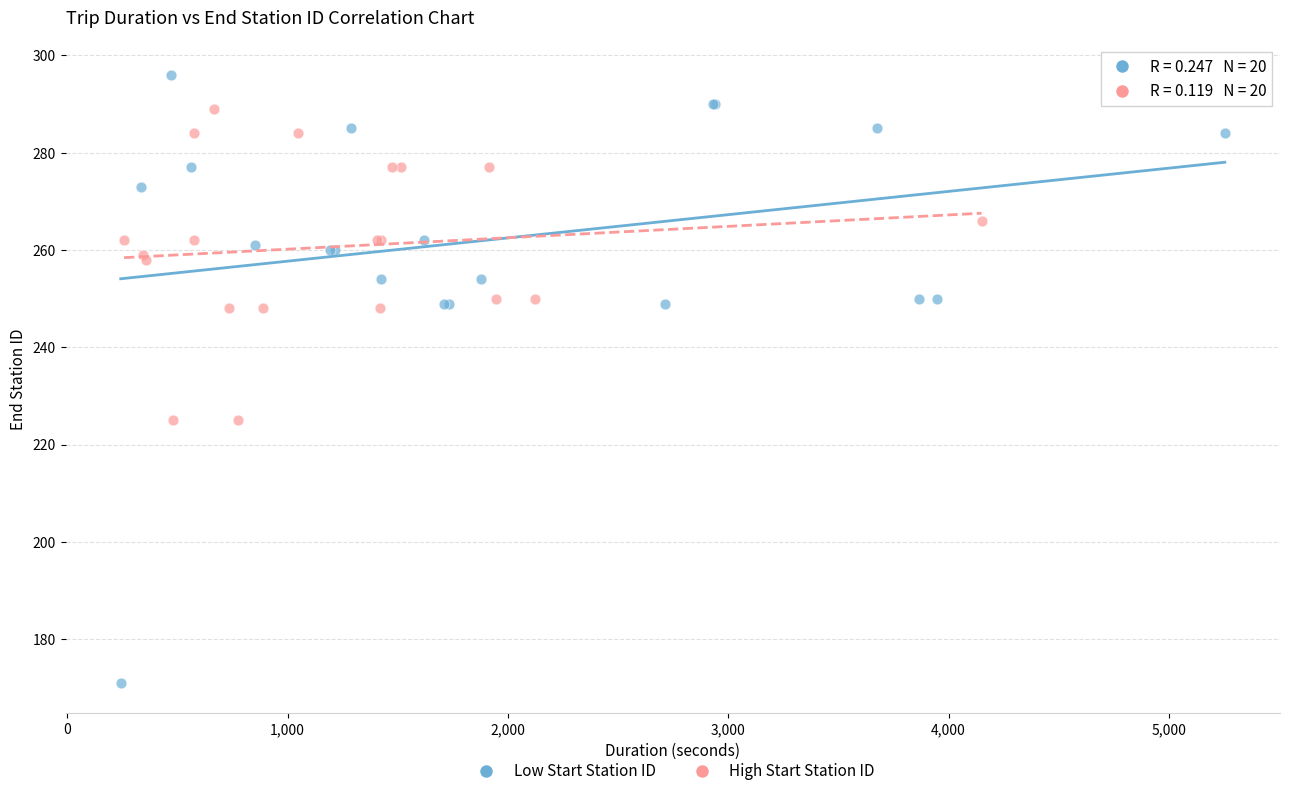

Which series has the widest spread of Y values?

Low Start Station ID